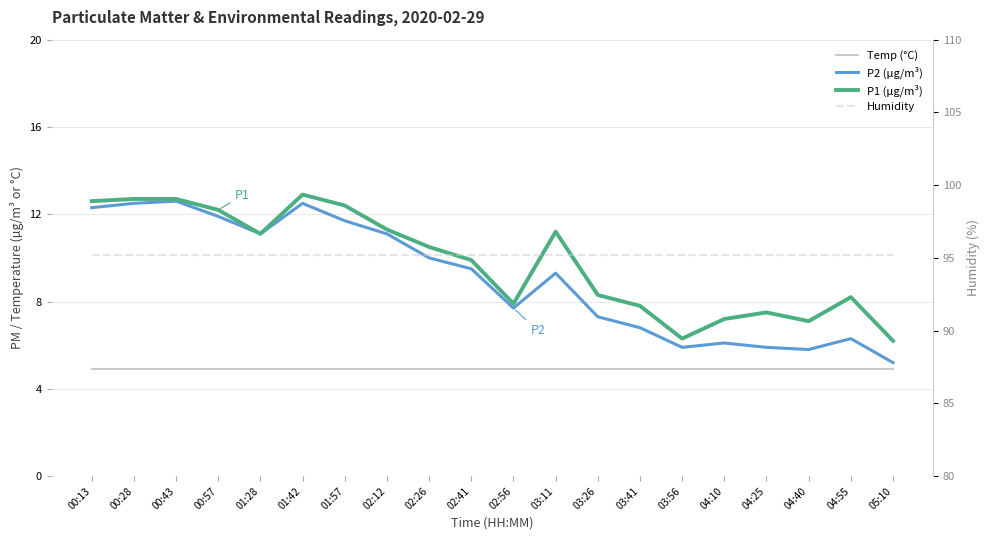

At which category is the sum across all series the highest?

01:42